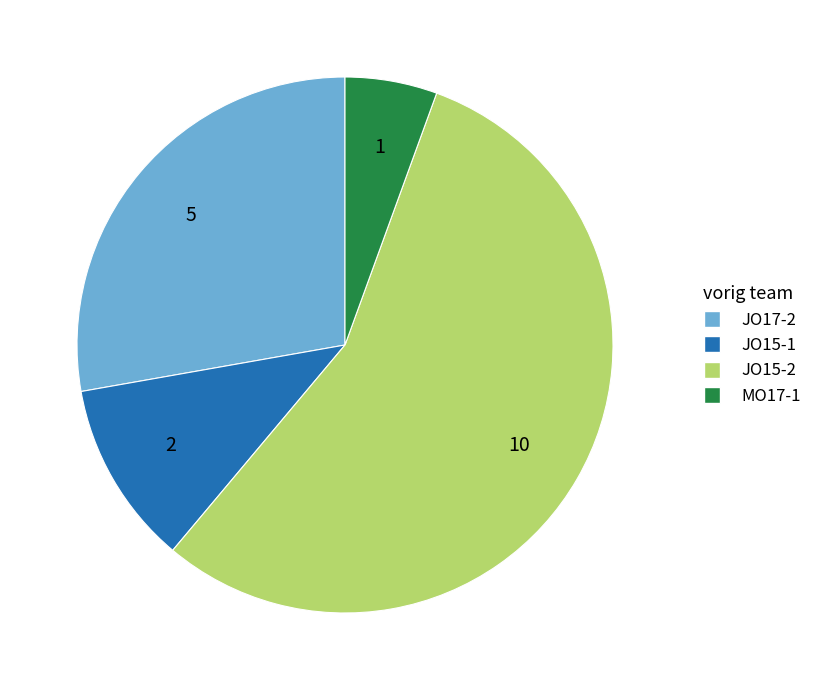

True or false: JO17-2 accounts for 21% of the total.

False